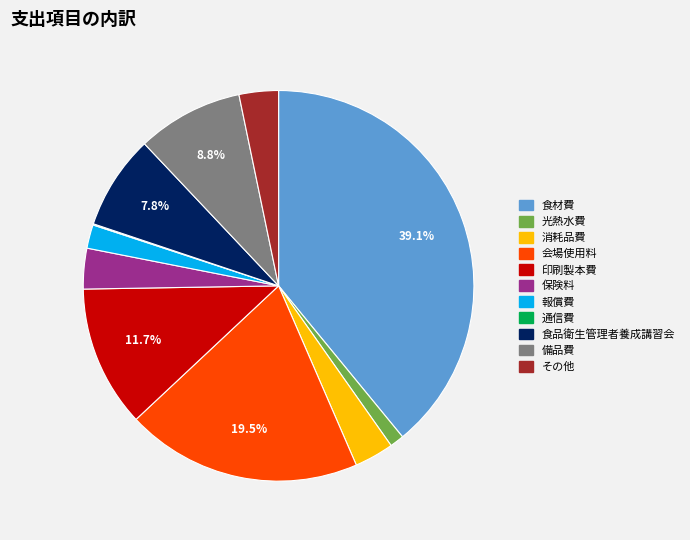

What is the largest slice in the pie chart?

食材費